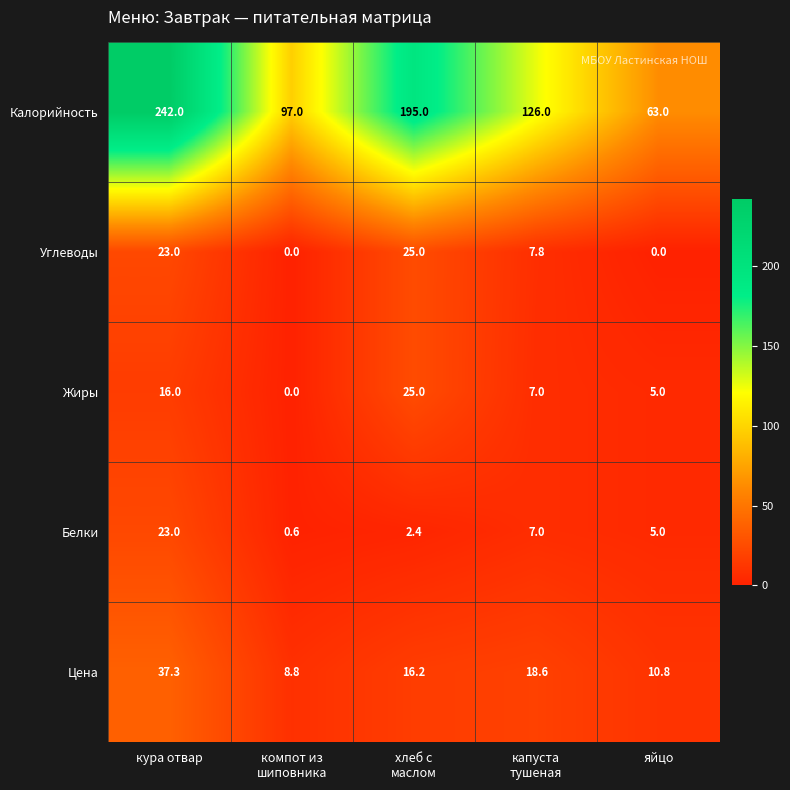

Reading right to left, extract all data points from this chart.

Калорийность: 63.0	126.0	195.0	97.0	242.0
Углеводы: 0.0	7.8	25.0	0.0	23.0
Жиры: 5.0	7.0	25.0	0.0	16.0
Белки: 5.0	7.0	2.4	0.6	23.0
Цена: 10.8	18.6	16.2	8.8	37.3